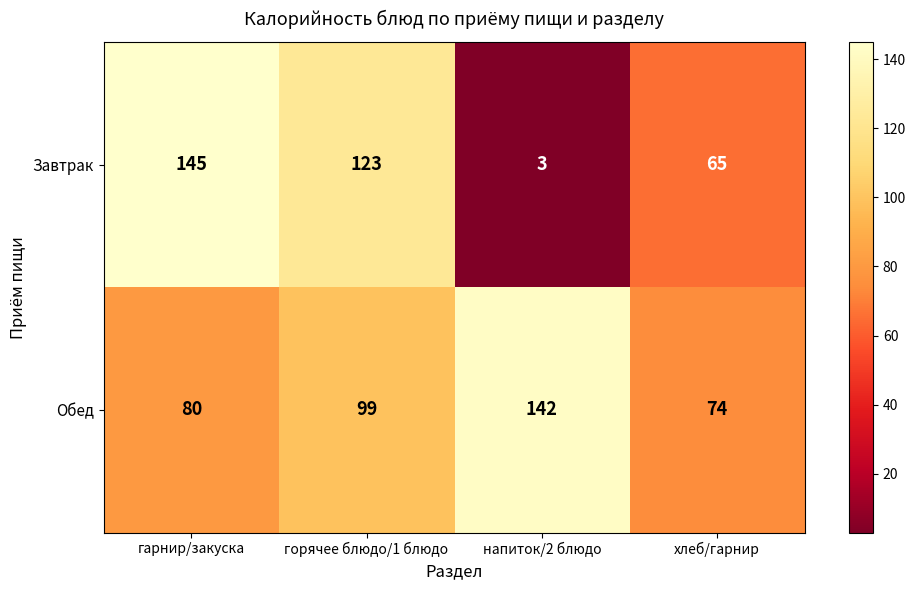

Which series has the largest total across all categories?

Обед